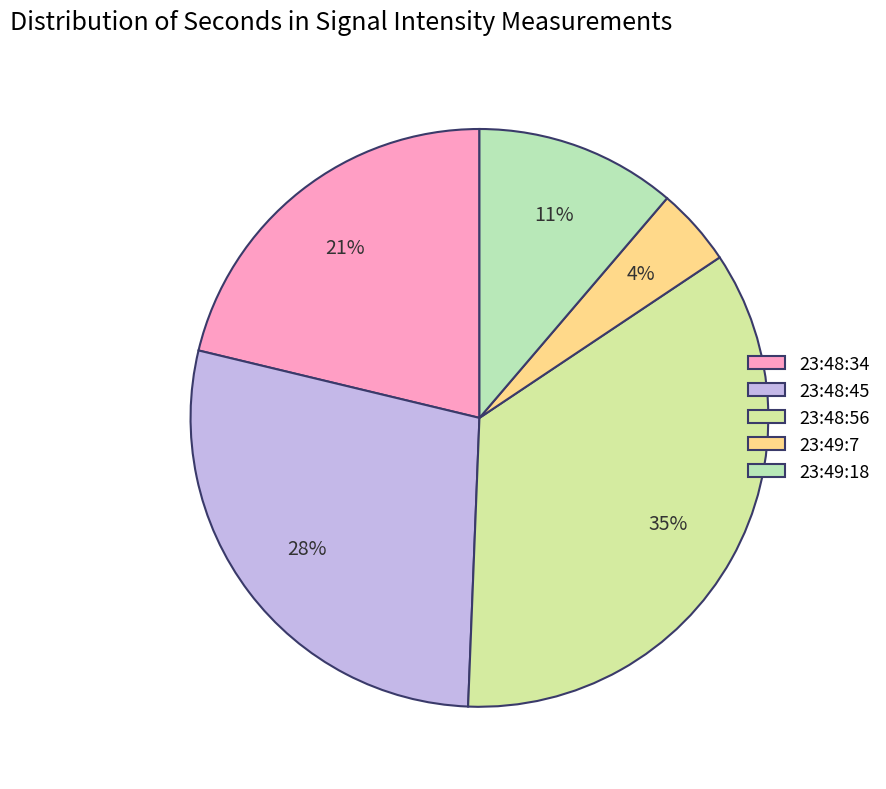

To the nearest percent, what is the average slice percentage?

20%